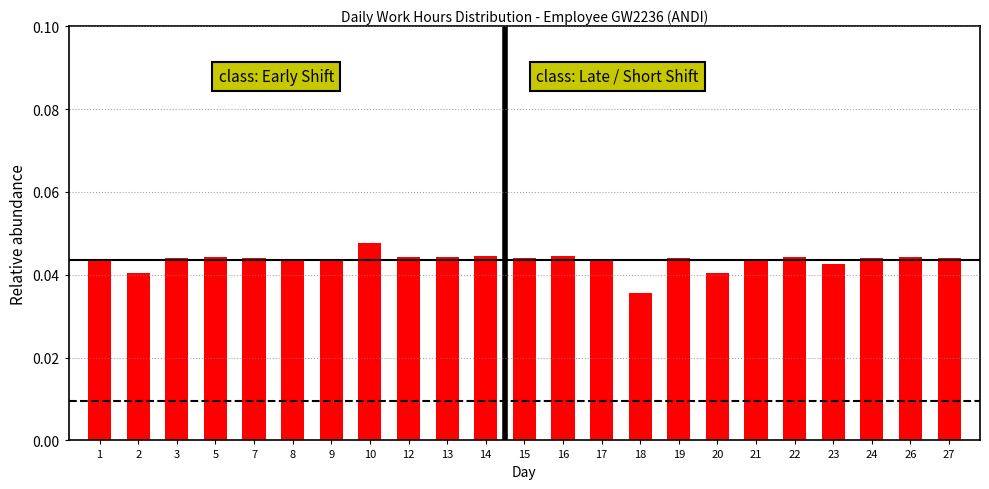

Is it true that the value at 19 is 0.1?

False